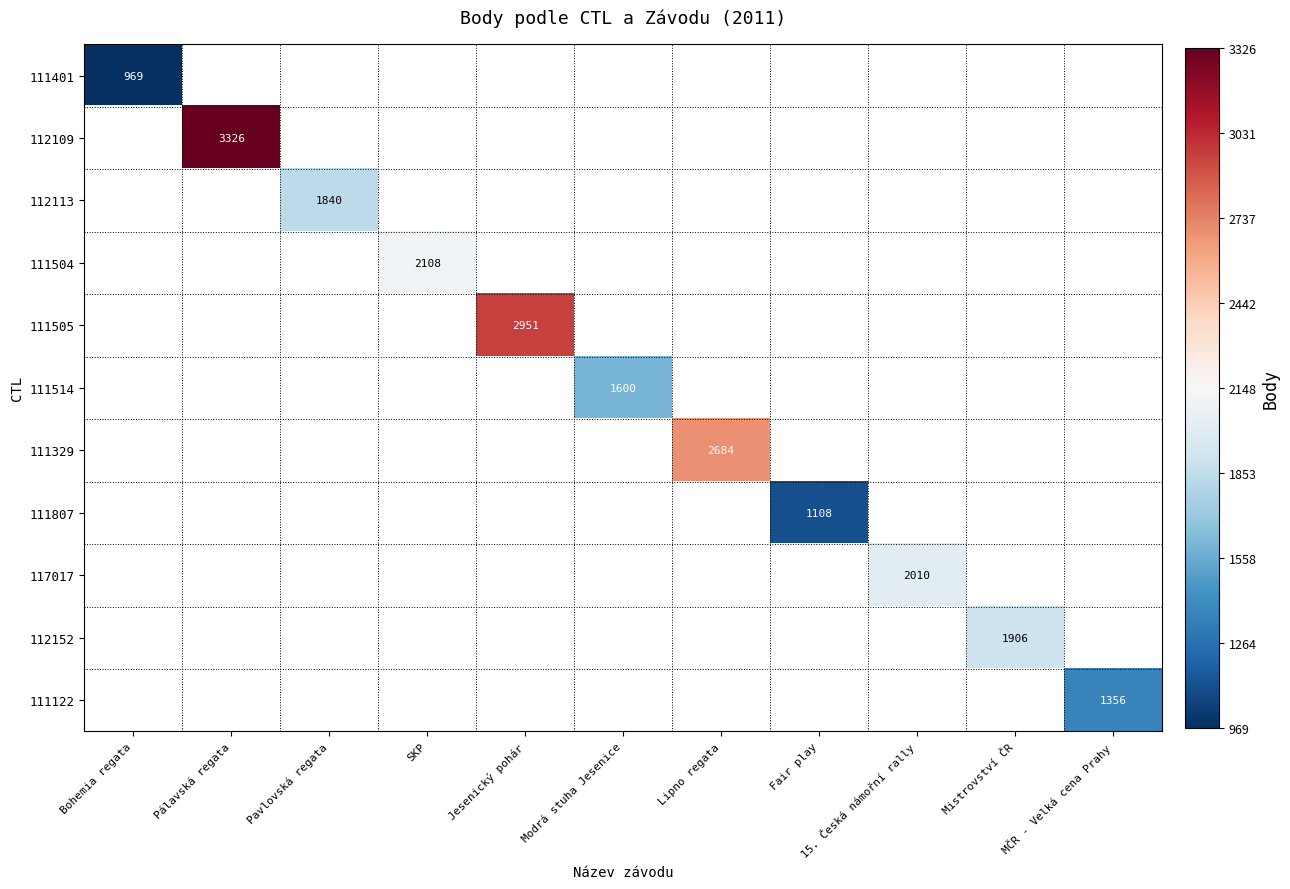

How many positive values does the 111504 series have?

1